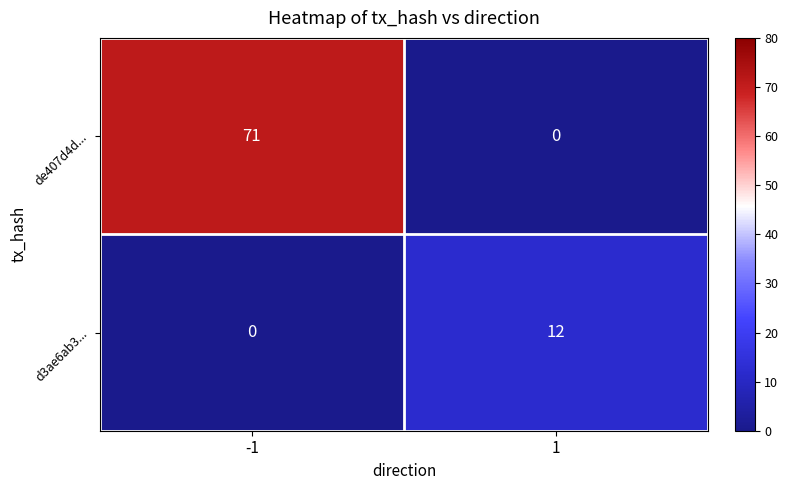

What is the difference between the de407d4d... values at -1 and 1?

71